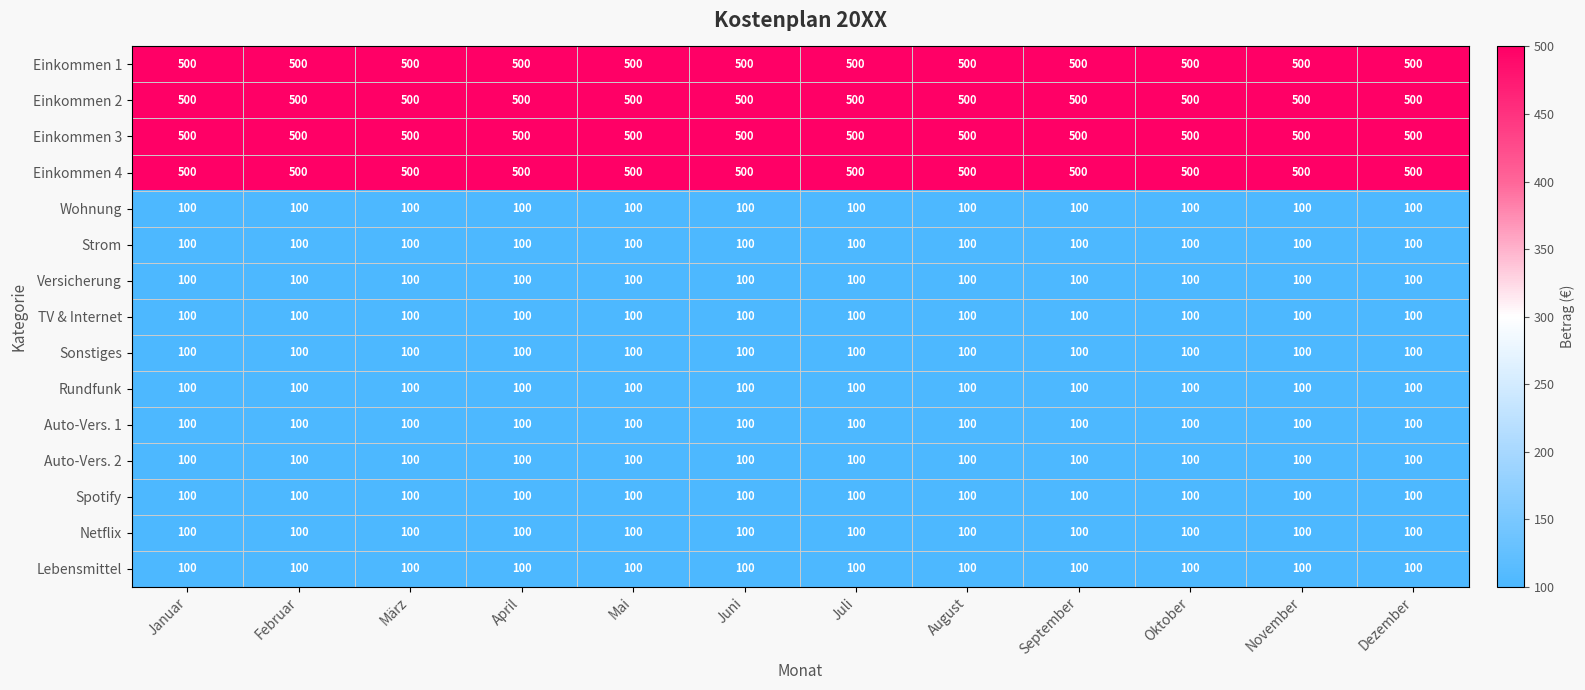

Is it true that Einkommen 3 equals 500 at August?

True